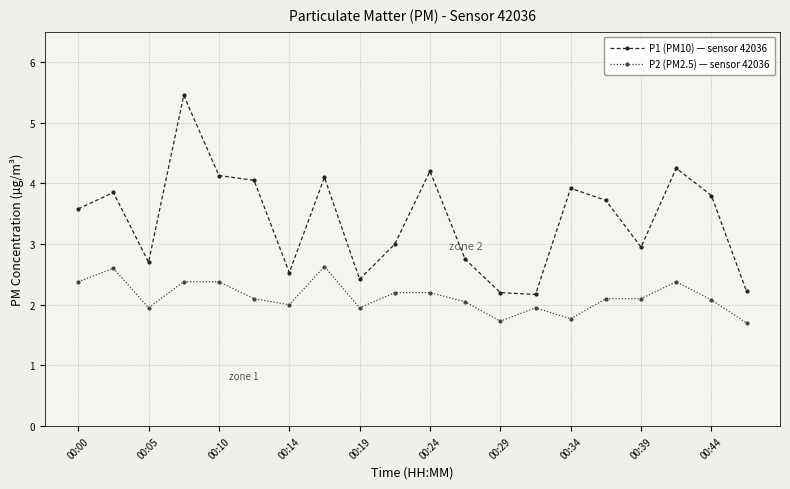

What is the smallest value displayed?

1.7